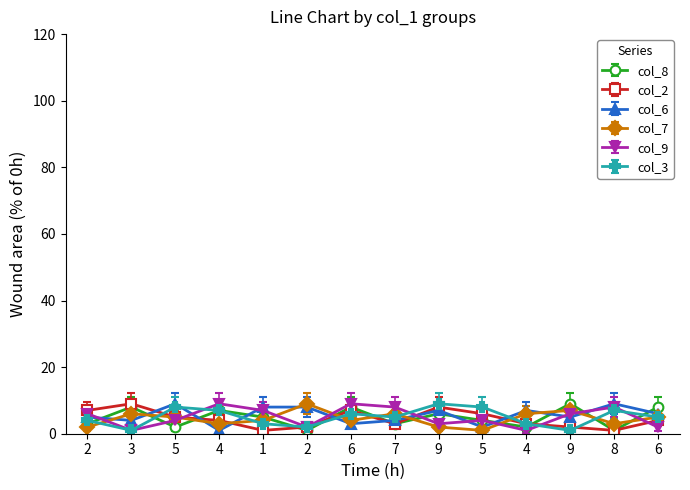

True or false: col_3 and col_2 cross at least once.

True